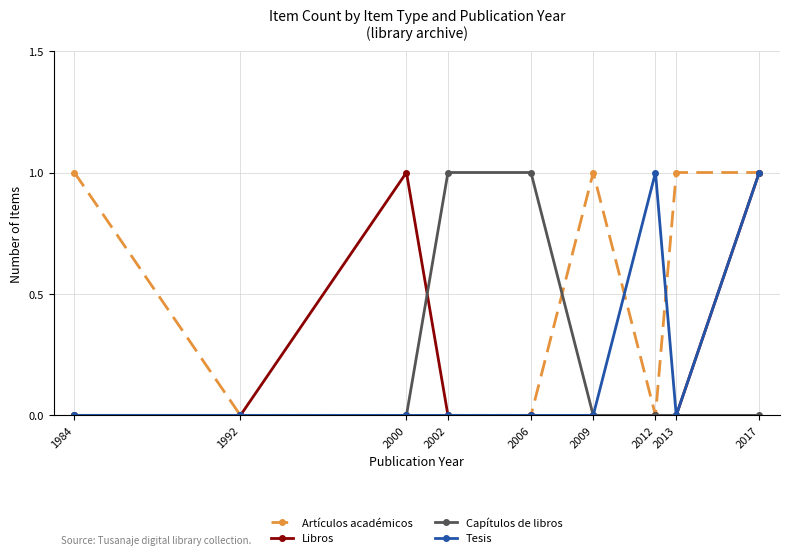

How many categories are shown in the chart?

9